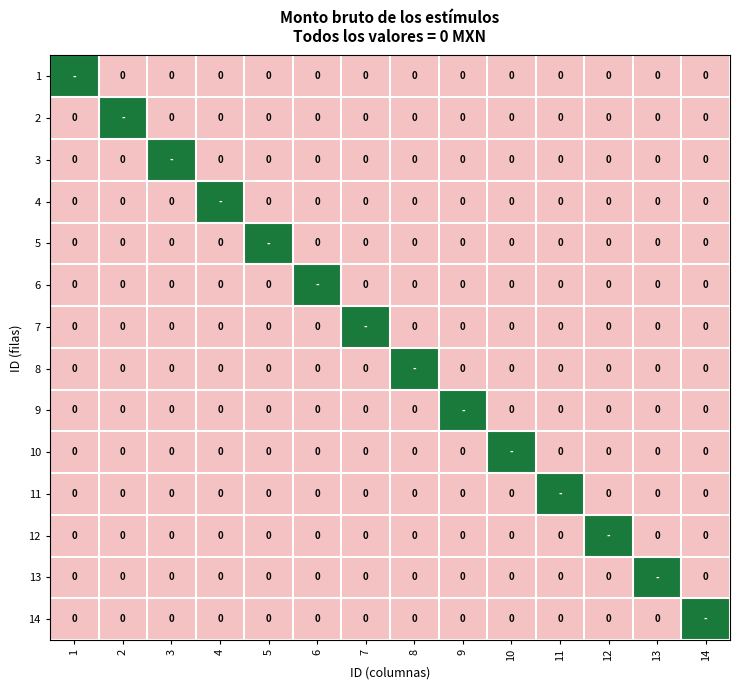

True or false: row_12 has a value of -1 at 12.

False